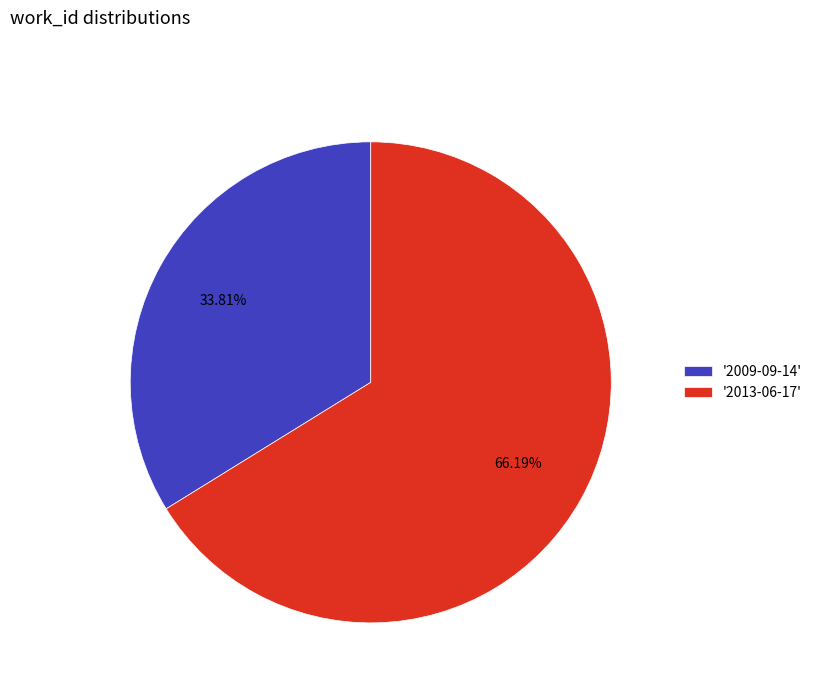

Do '2013-06-17' and '2009-09-14' together represent more than half of the pie?

Yes